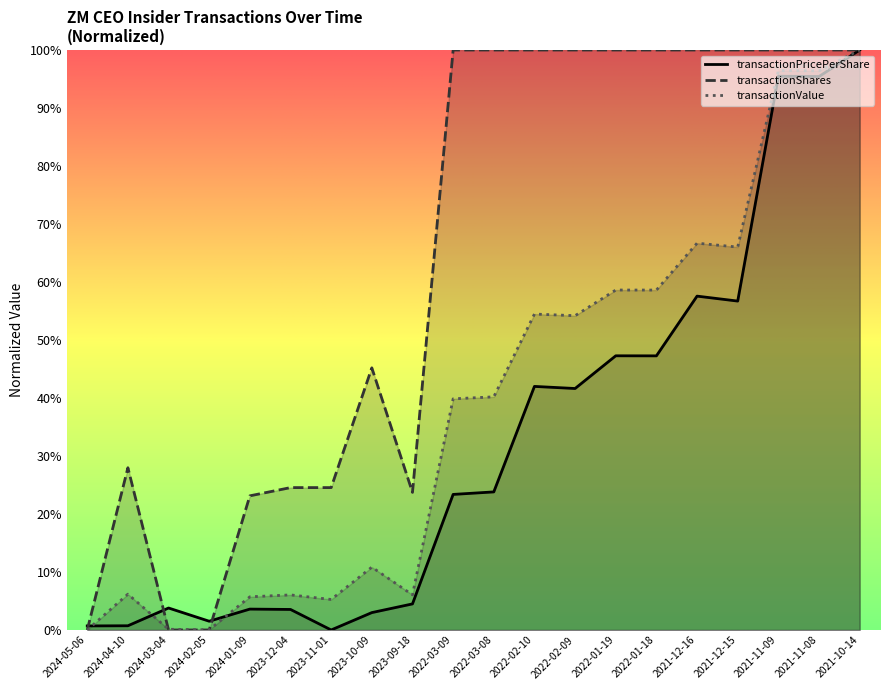

How many intersections are there between transactionShares and transactionPricePerShare?

3